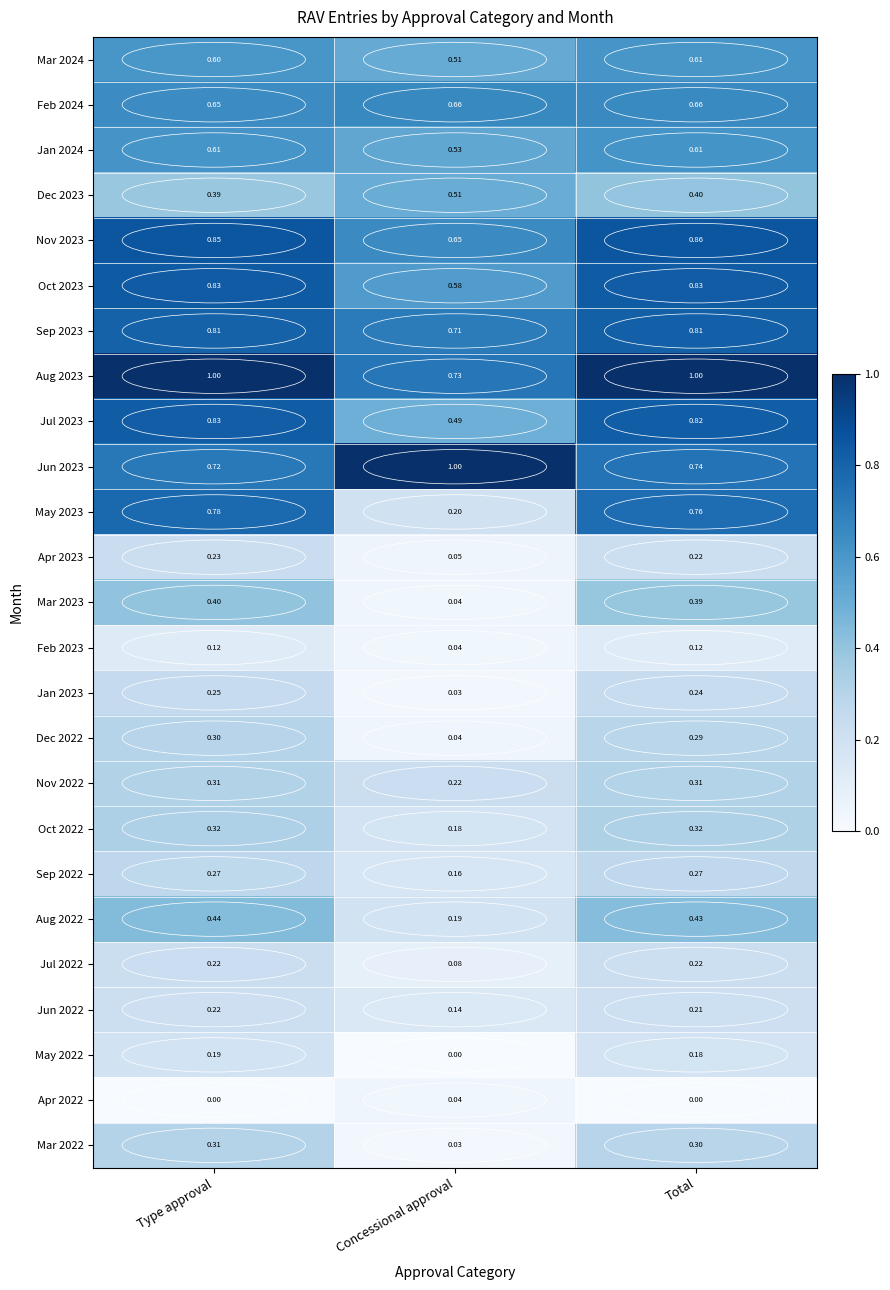

At which category is the sum across all series the highest?

Type approval